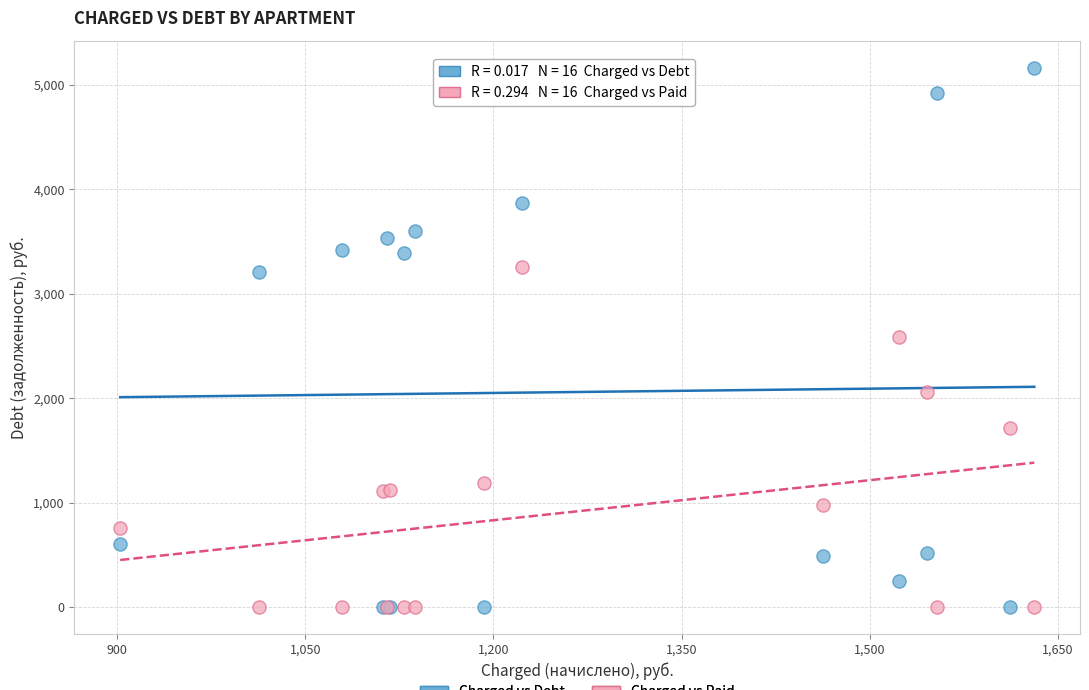

What is the X range (max minus min) for the scatter plot?

728.6